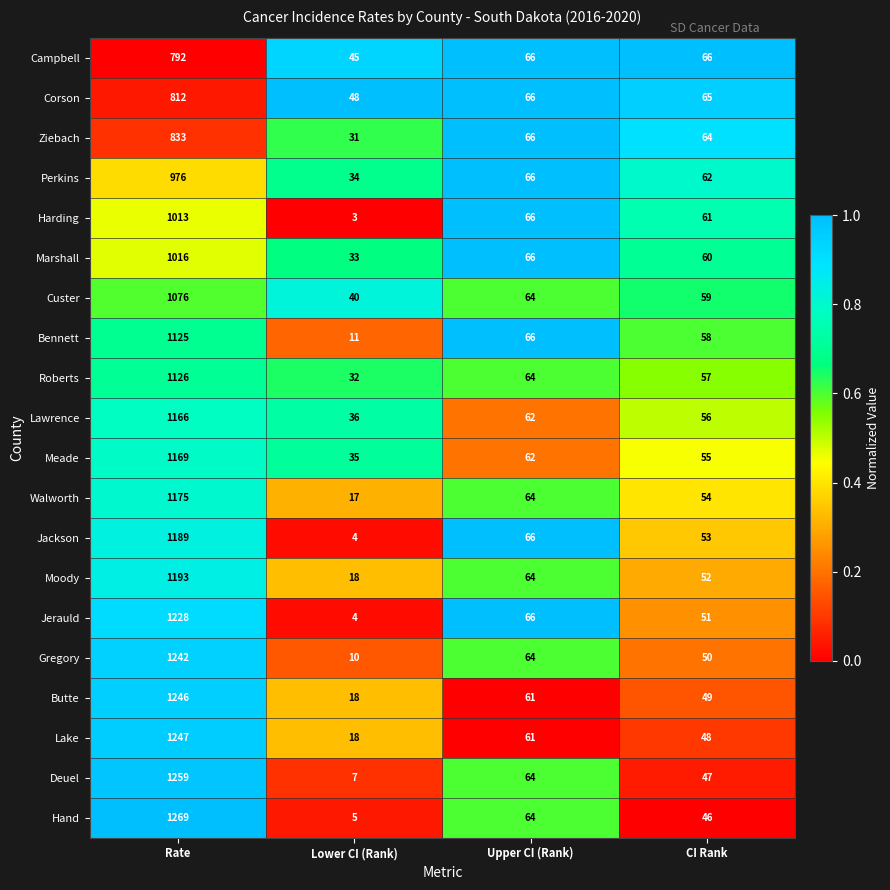

What is the difference between the second highest and second lowest values in the Lawrence series?

6